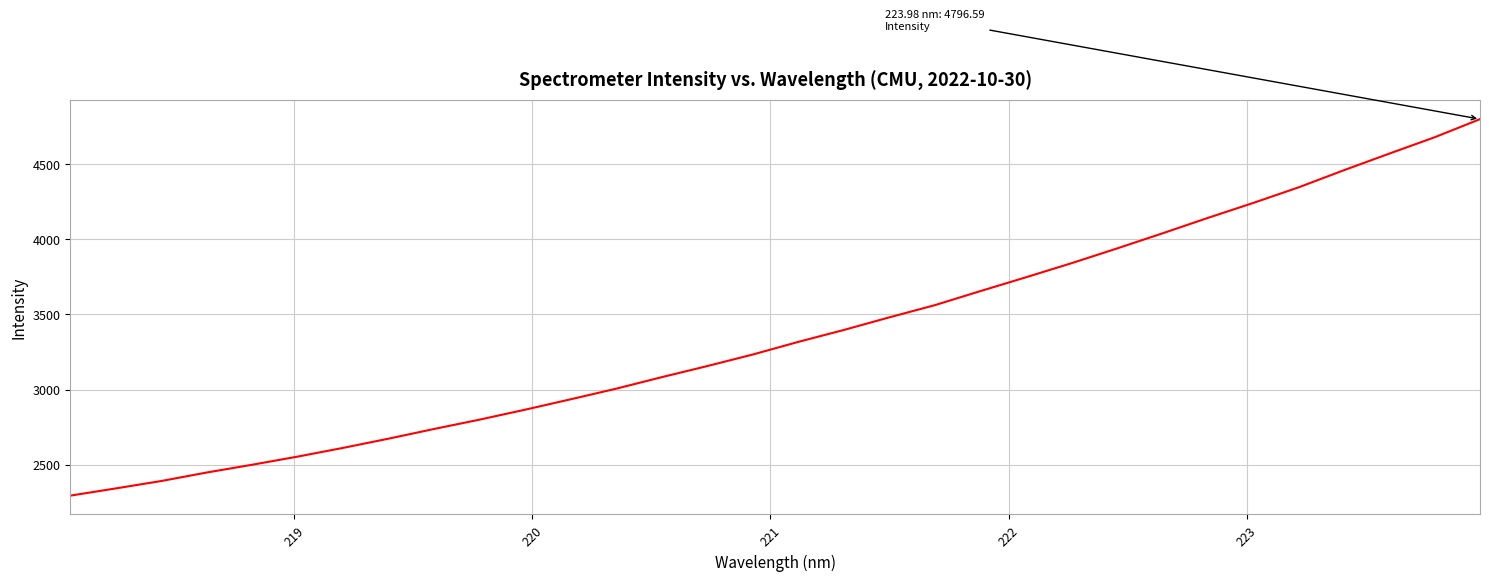

What is the smallest value displayed?

2294.8